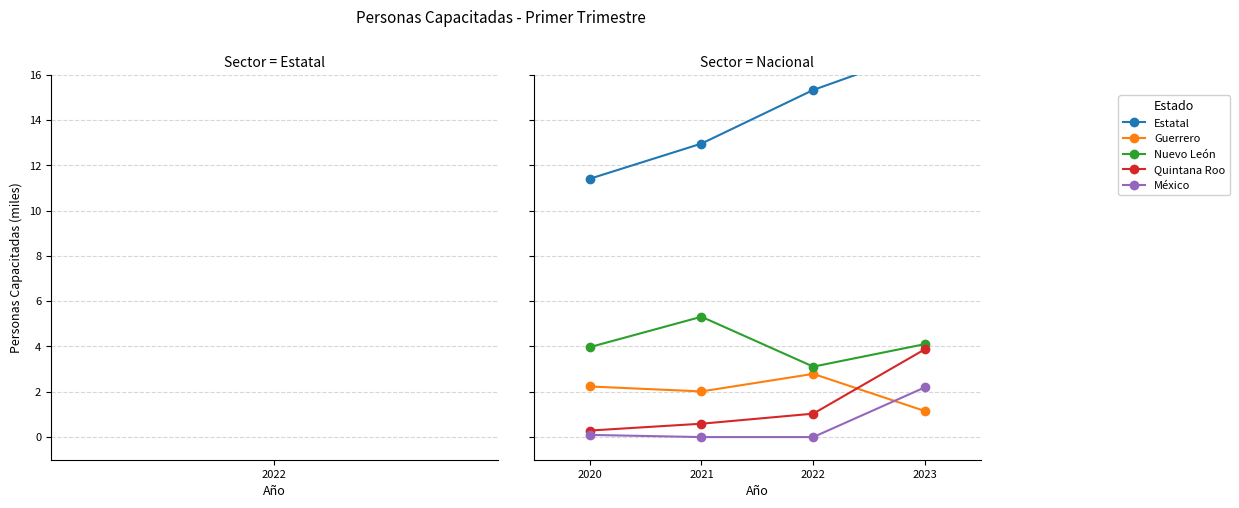

What is the difference between the maximum and minimum values in the Quintana Roo series?

3.6